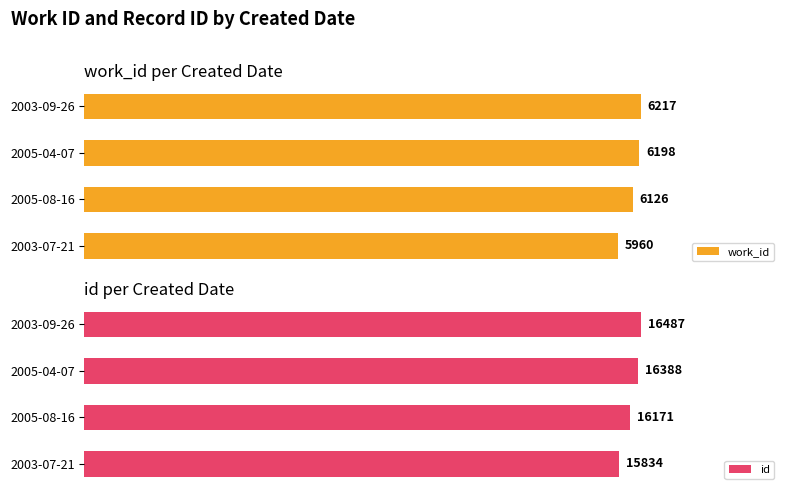

What is the average value of the work_id series?

6125